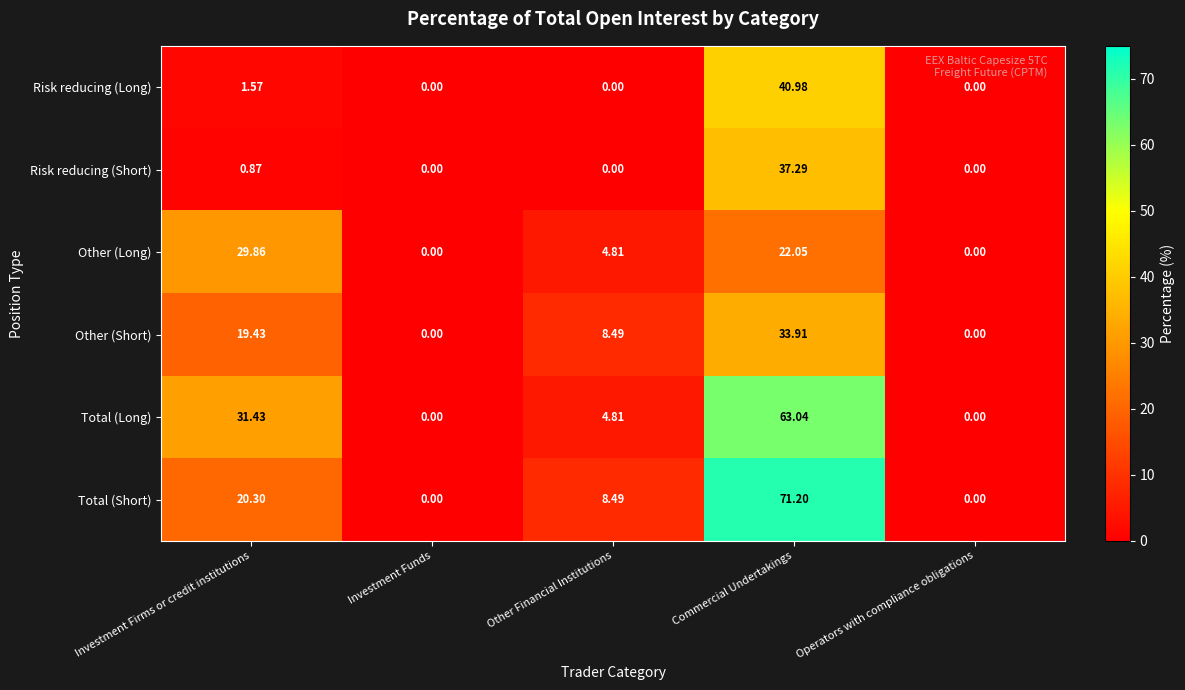

Which series has the widest spread of values?

Total (Short)